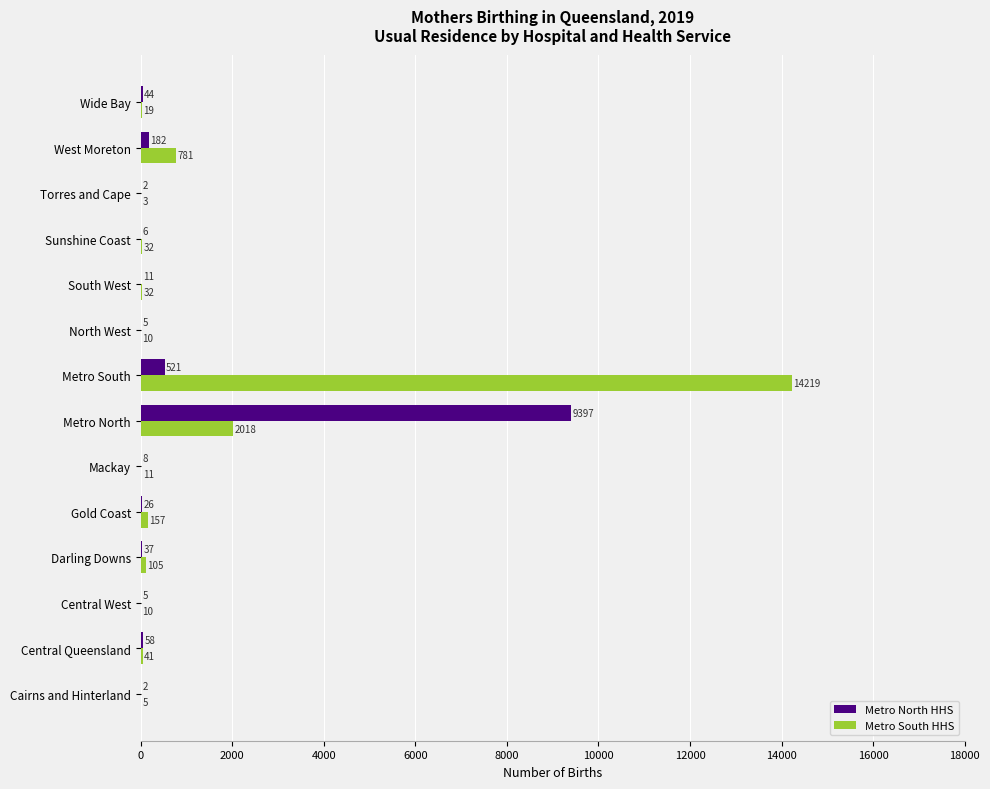

What is the maximum value shown in the chart?

14219